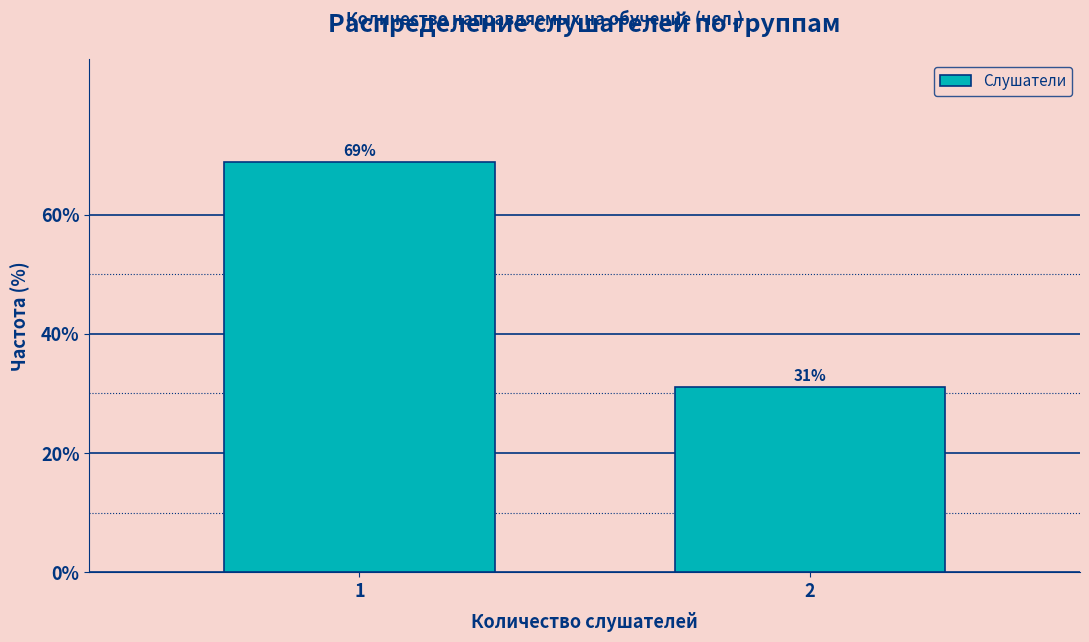

What is the average value?

50.0